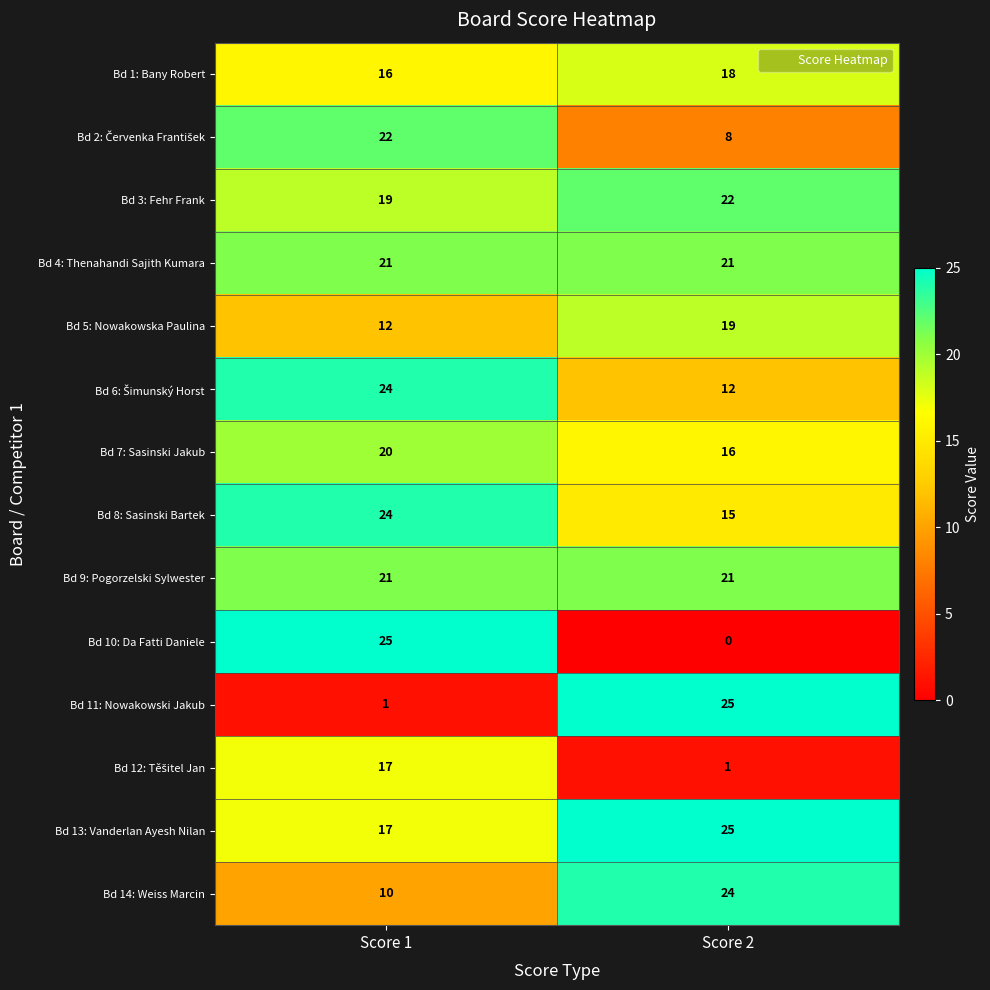

Which series changed the most between Score 1 and Score 2?

Bd 10: Da Fatti Daniele